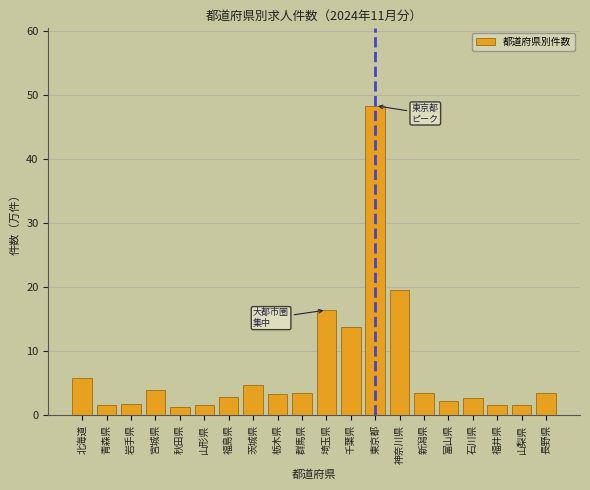

What is the difference between the maximum and minimum values?

47.1